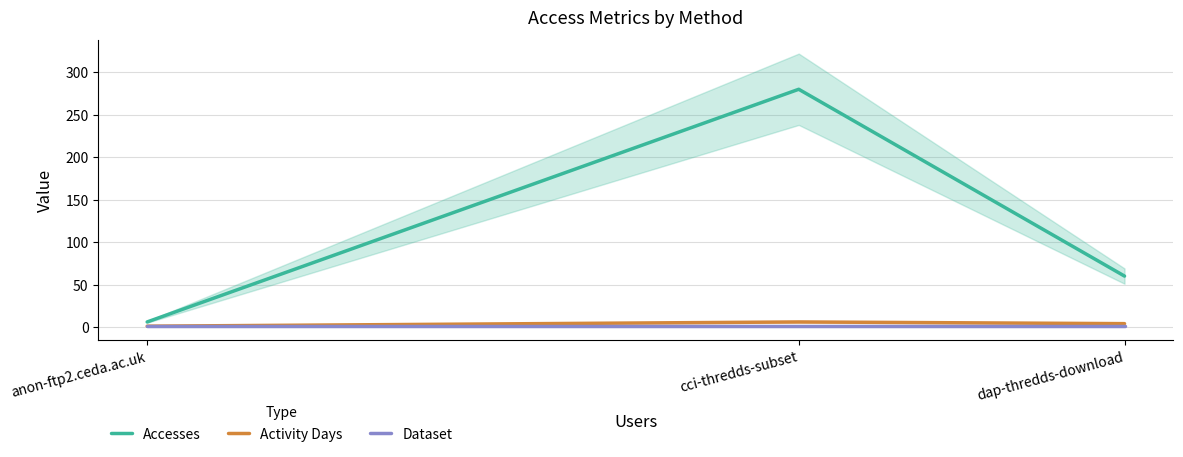

What is the sum of all Accesses values?

346